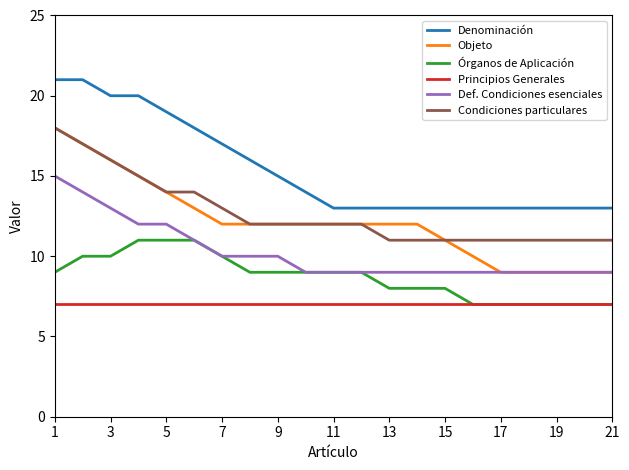

True or false: Objeto and Denominación cross at least once.

False